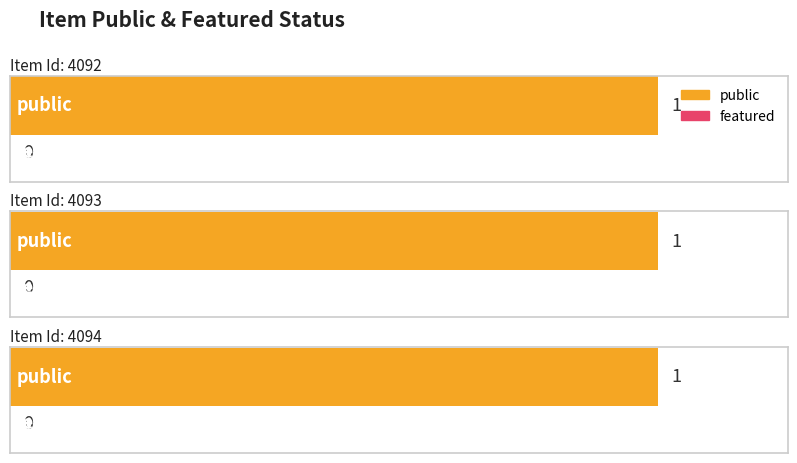

Reading left to right, list all the values displayed in this chart.

public: 1	1	1
featured: 0	0	0